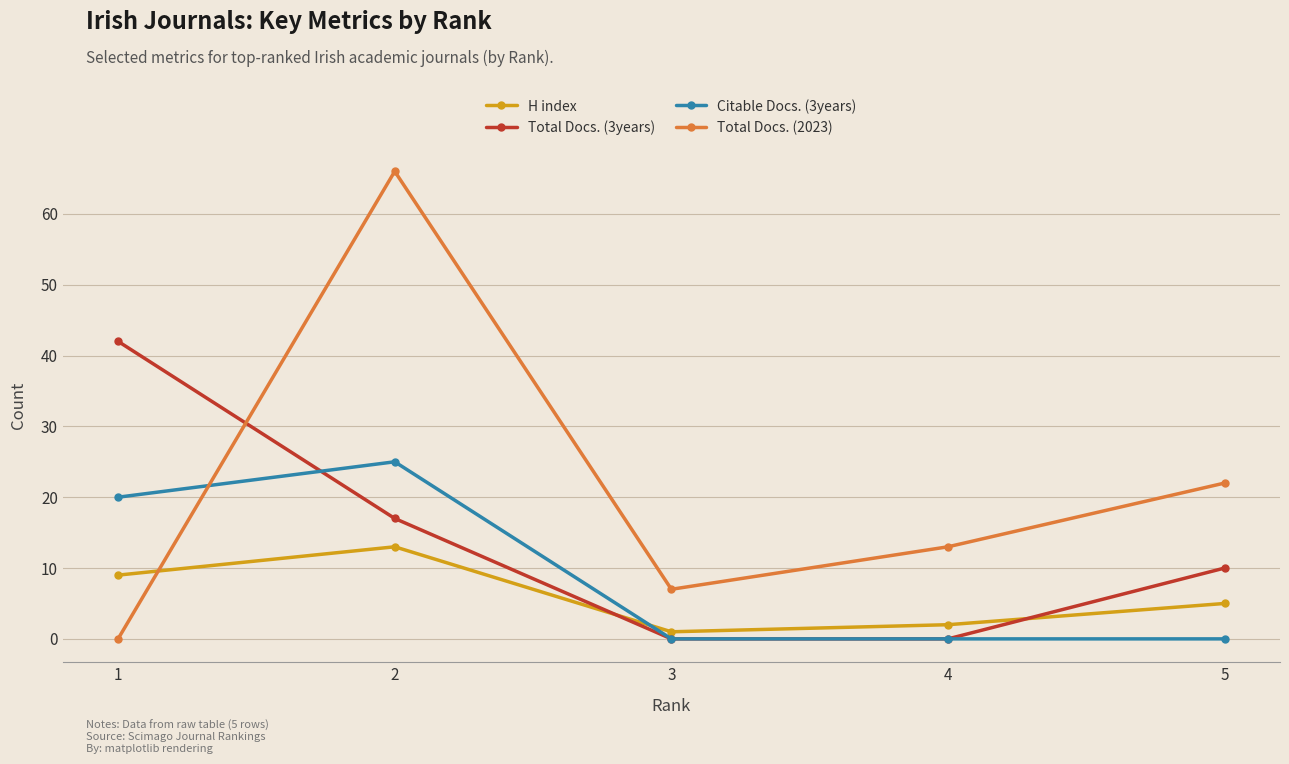

Which series has the largest range (max minus min)?

Total Docs. (2023)